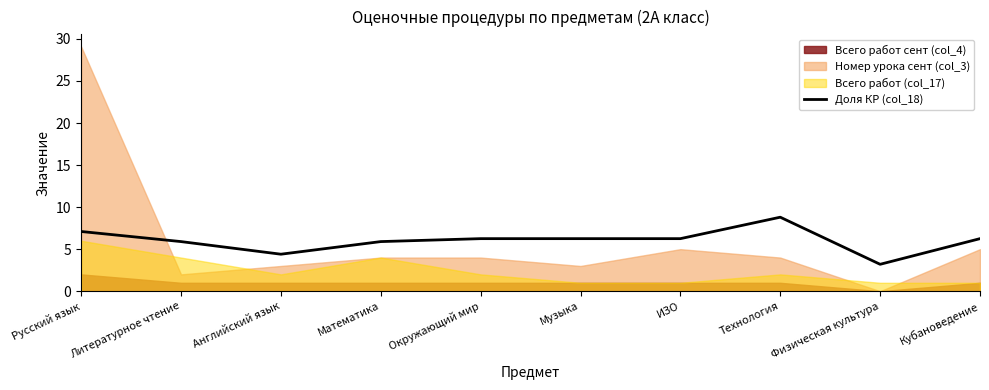

Rank the categories by value from highest to lowest.

Технология, Русский язык, Окружающий мир, Музыка, ИЗО, Кубановедение, Литературное чтение, Математика, Английский язык, Физическая культура